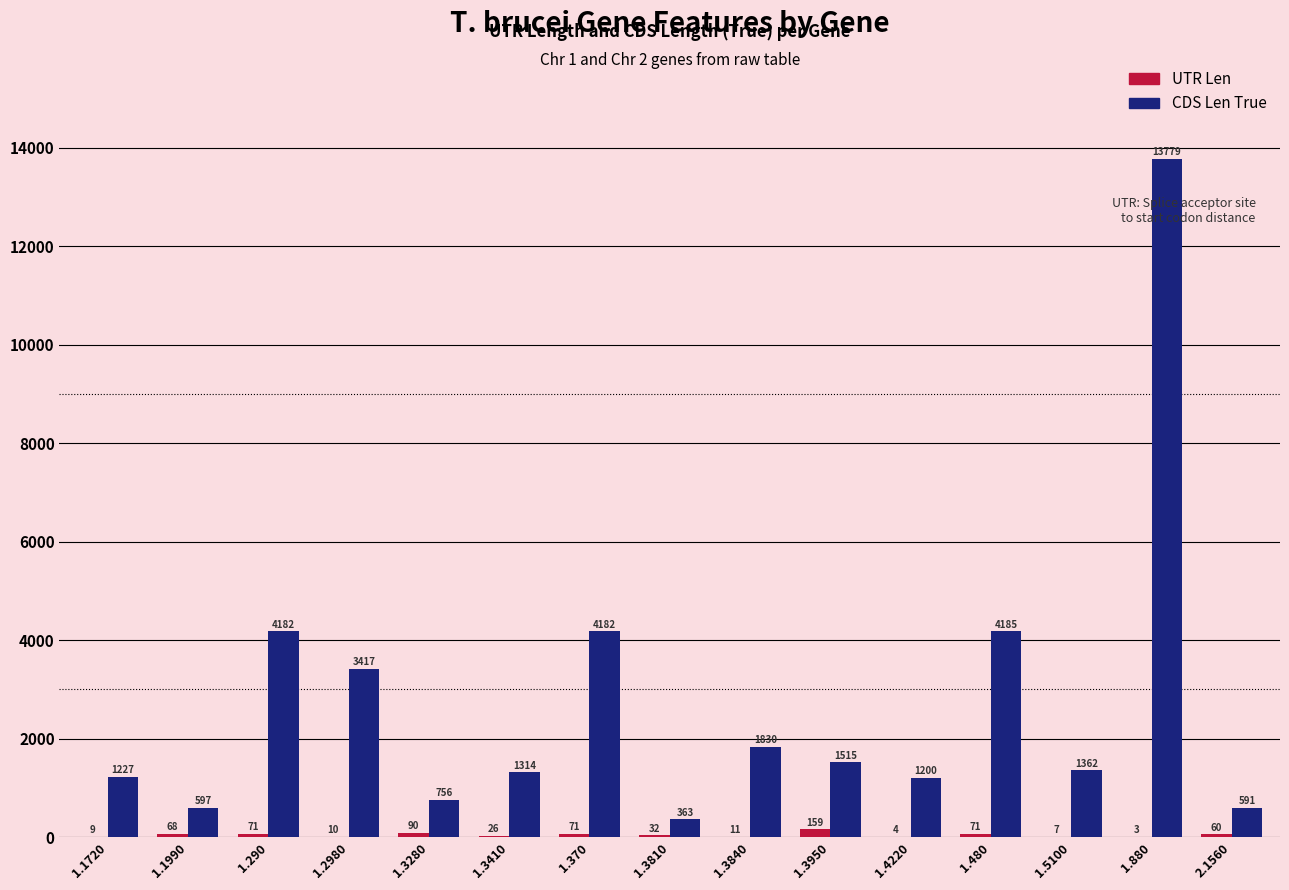

Is the value of UTR Len at 1.3810 greater than the value of CDS Len True at 1.3280?

No